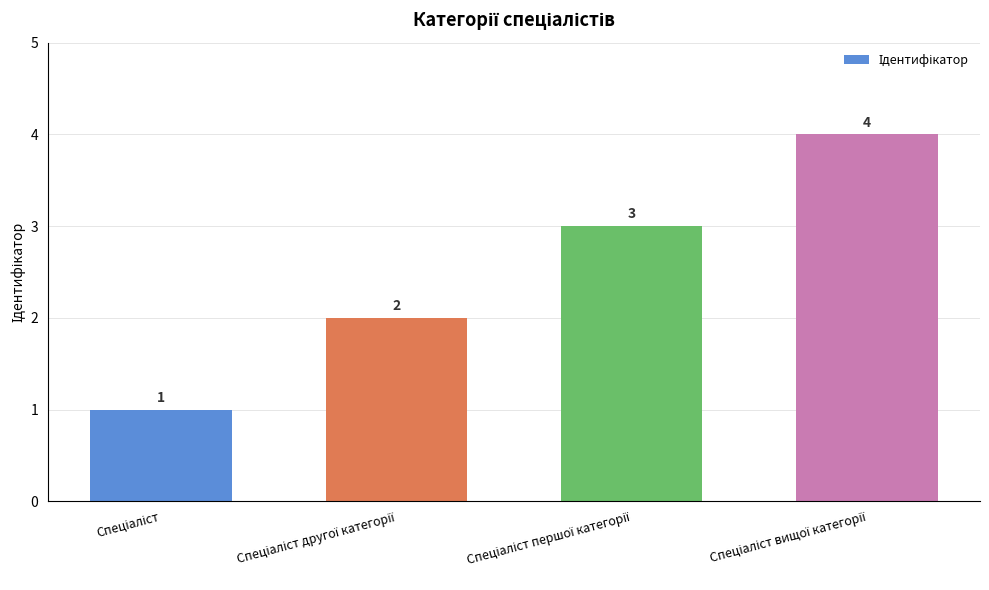

Are the bars horizontal?

No